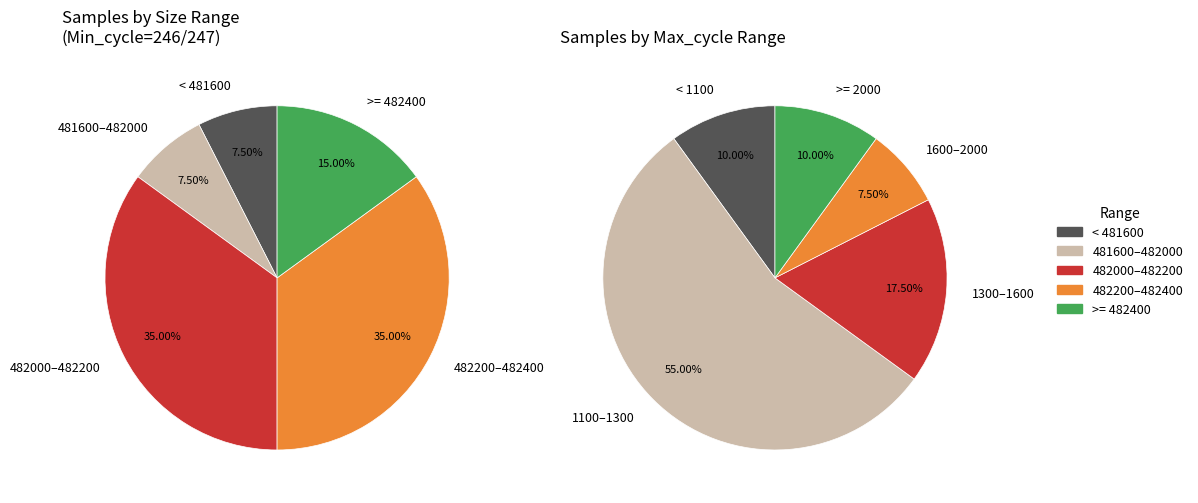

Does any single category account for the majority?

No